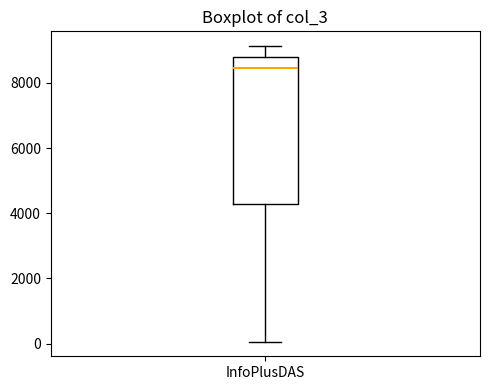

Where does the median line of the box for InfoPlusDAS sit on the y-axis? The values are not printed on the chart, so give them approximately, as read against the axis.

8400